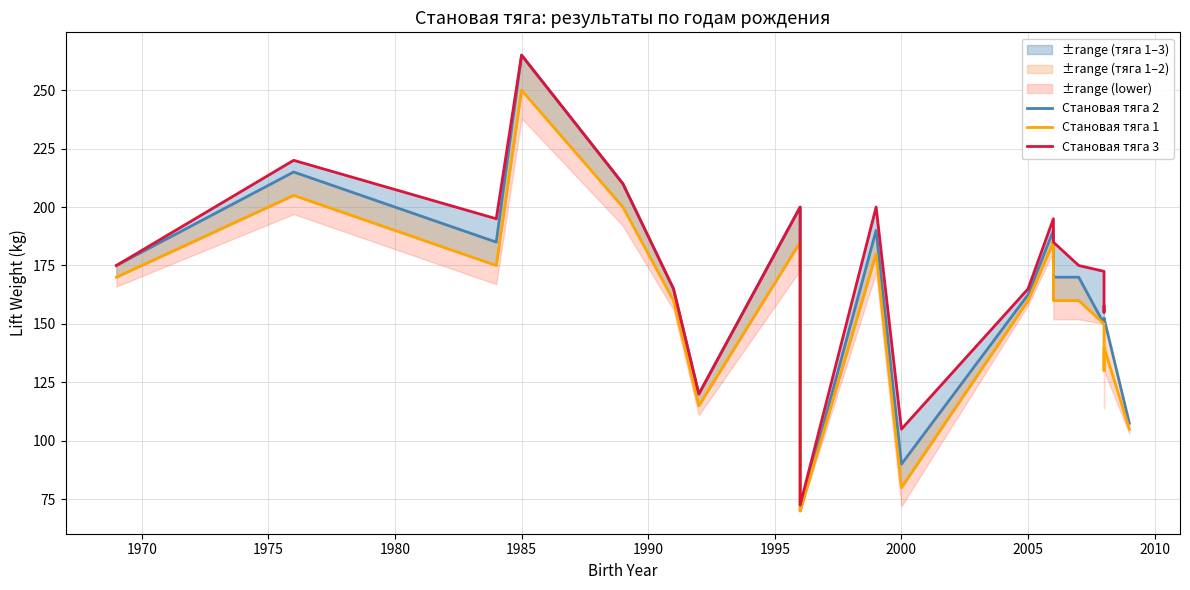

What is the minimum value for Становая тяга 1?

70.0